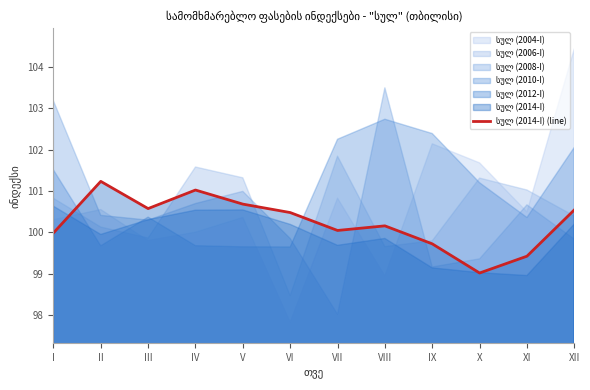

Does the chart display data point markers on the line(s)?

No